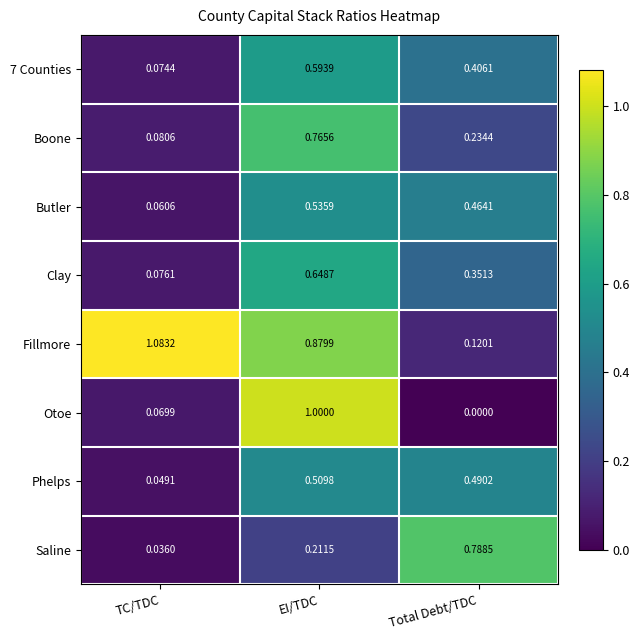

Which category has the highest value across all series?

TC/TDC